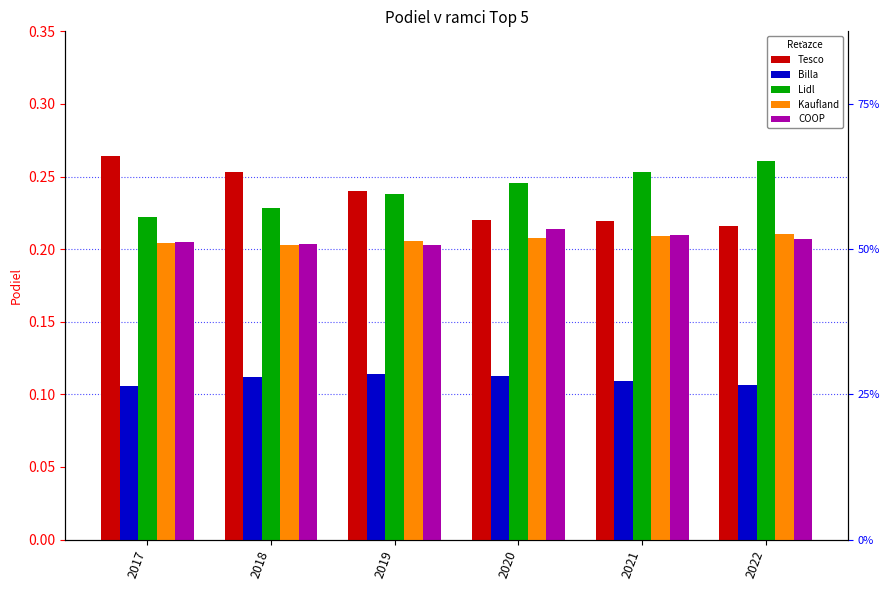

Are the bars grouped side by side (vs. stacked)?

Yes